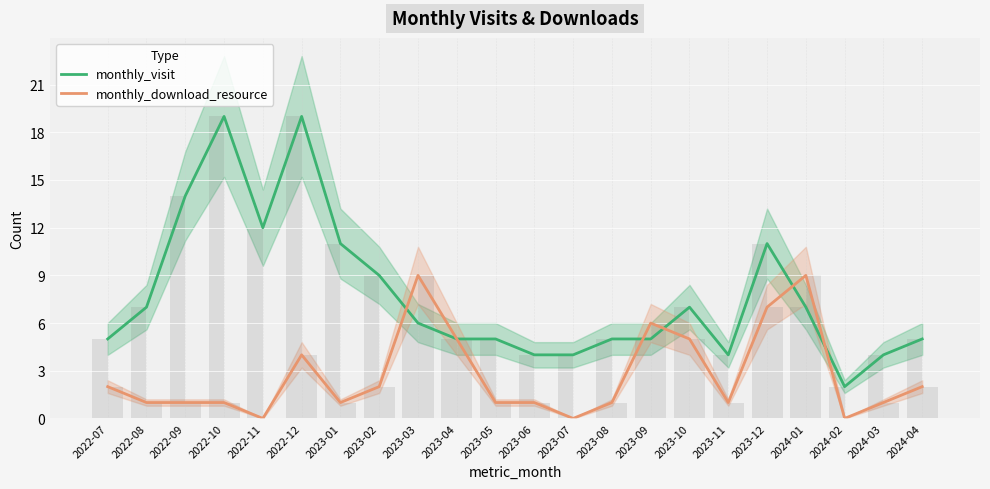

Where does the monthly_visit series first go above 6?

2022-08